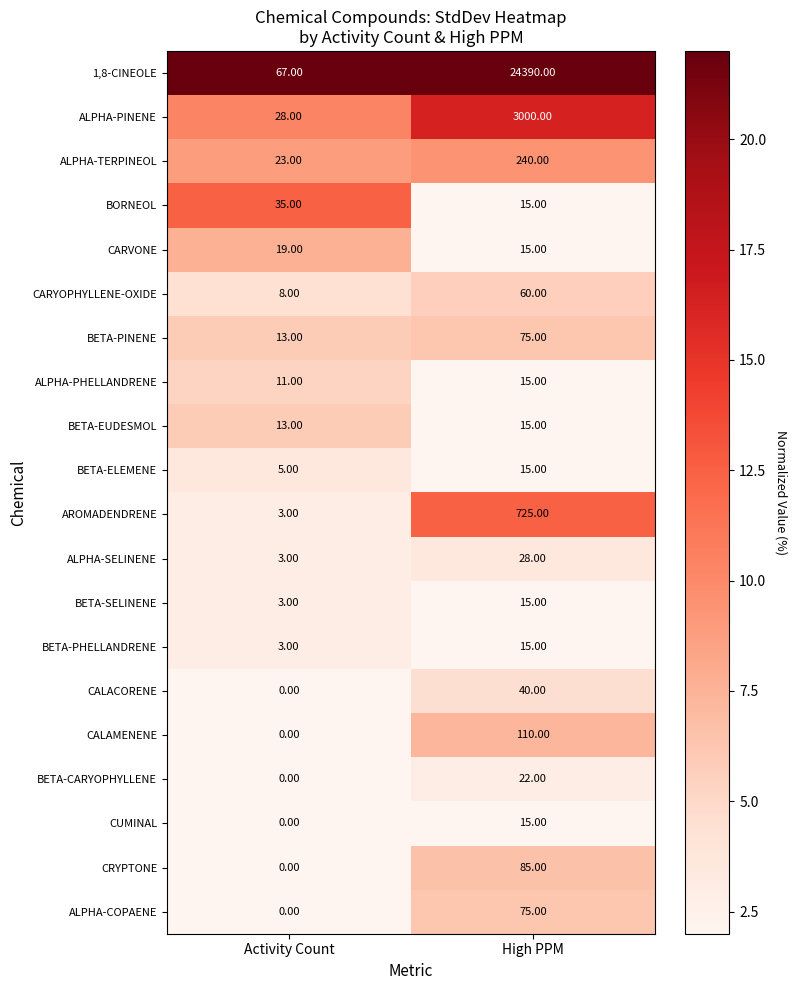

What is the difference between the maximum and minimum values in the BETA-PINENE series?

62